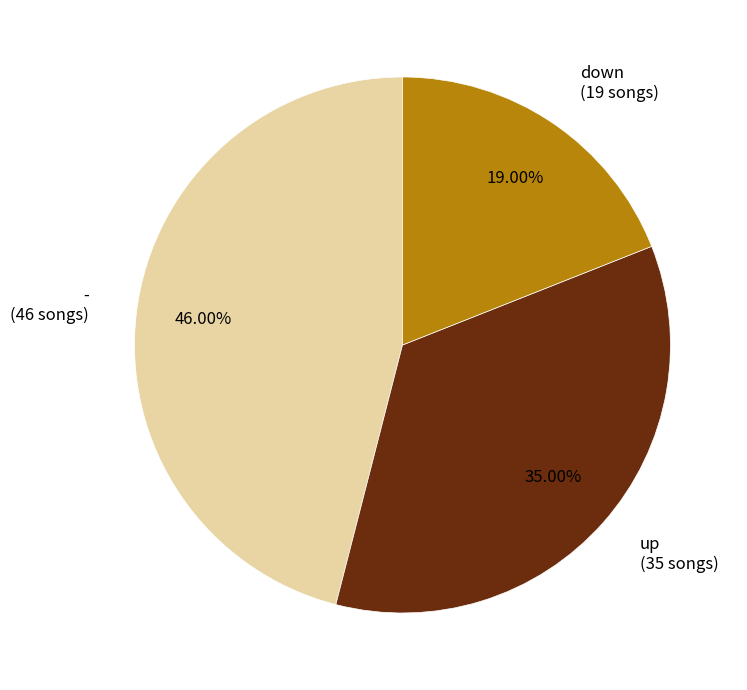

To the nearest percent, what portion does down represent?

19%